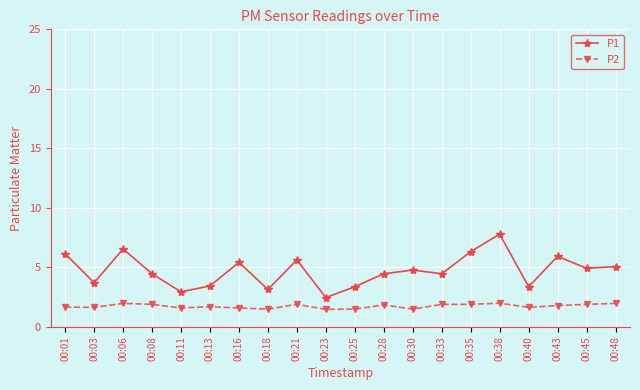

How many values in the P1 series exceed 4?

13